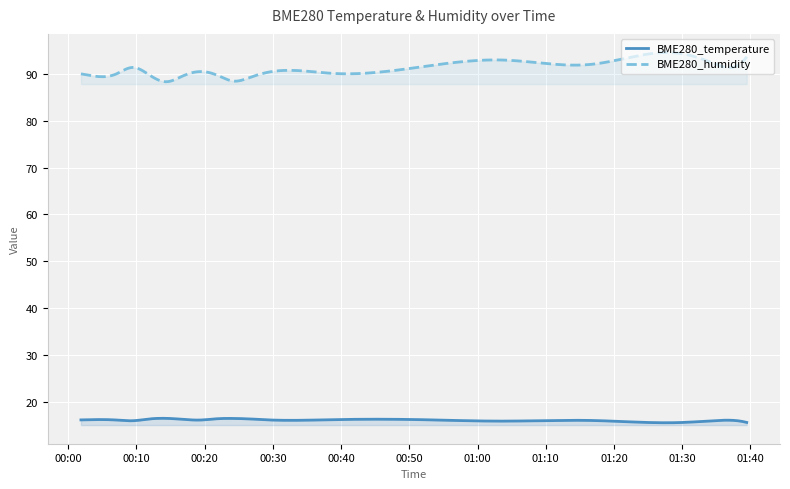

List the series in order of their peak value, lowest first.

BME280_temperature, BME280_humidity